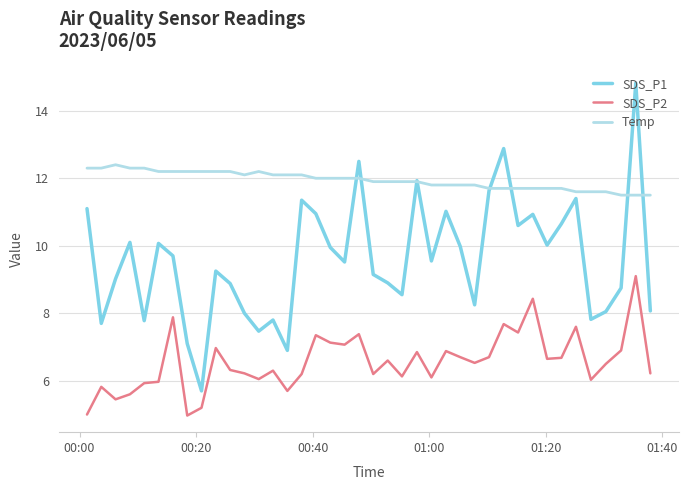

True or false: SDS_P1 and SDS_P2 cross at least once.

False